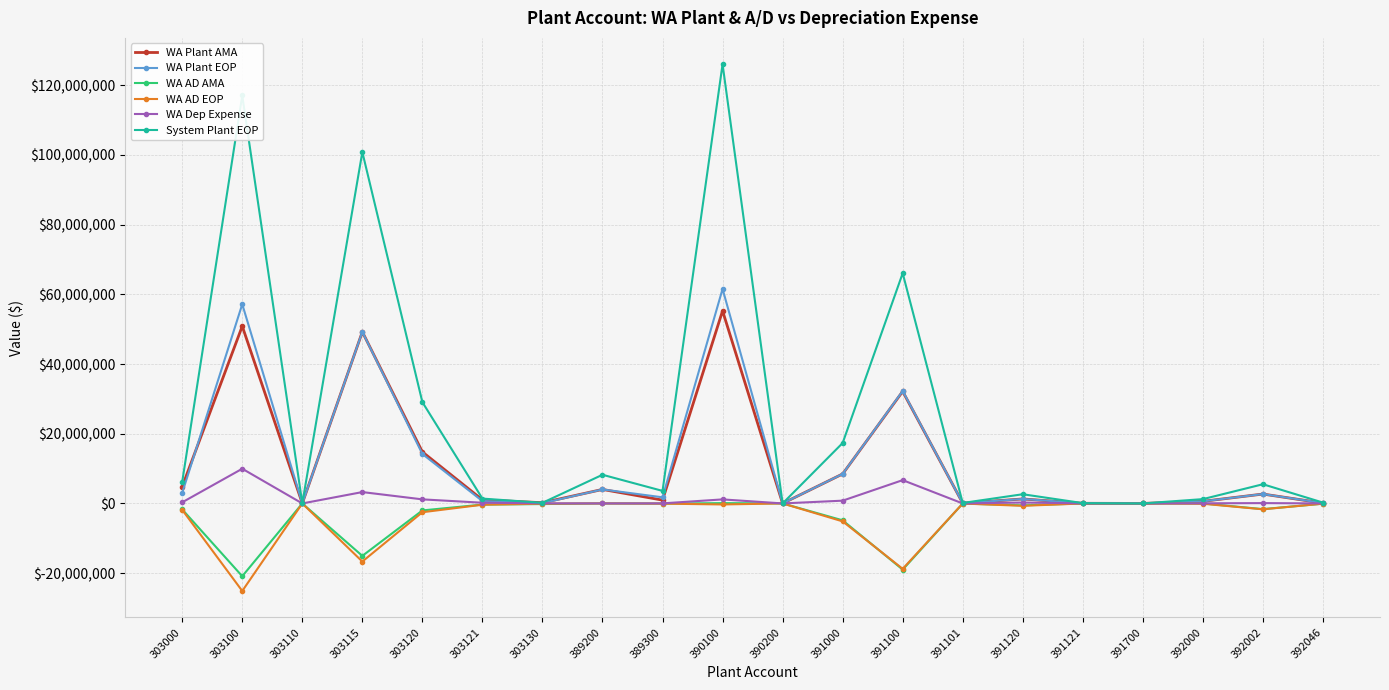

What is the minimum value for WA AD AMA?

-20890088.1